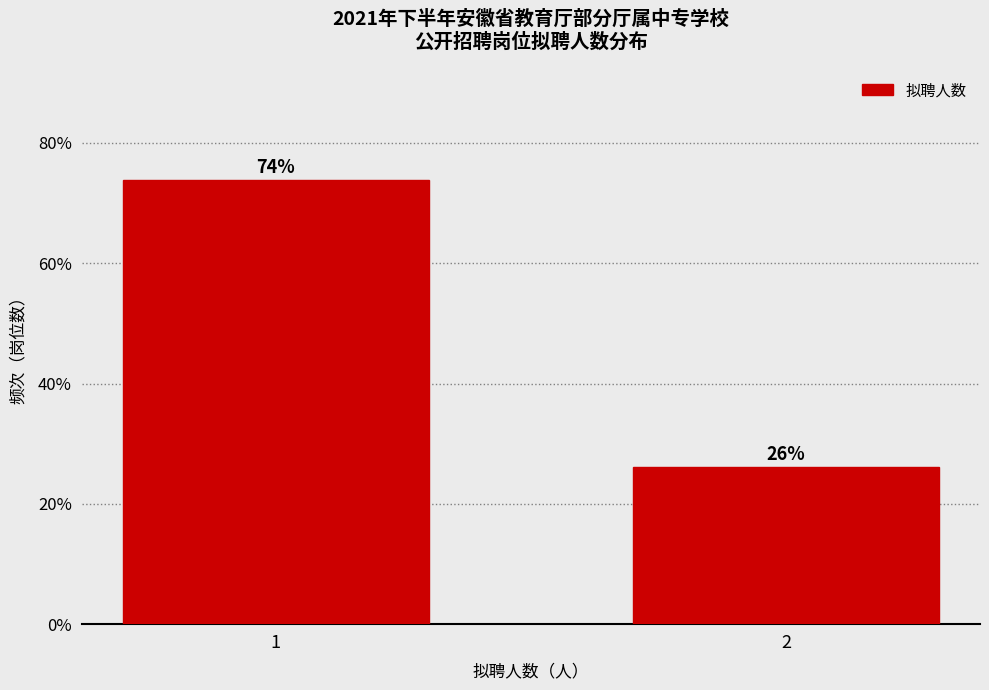

List the labels in order of value, largest first.

1, 2